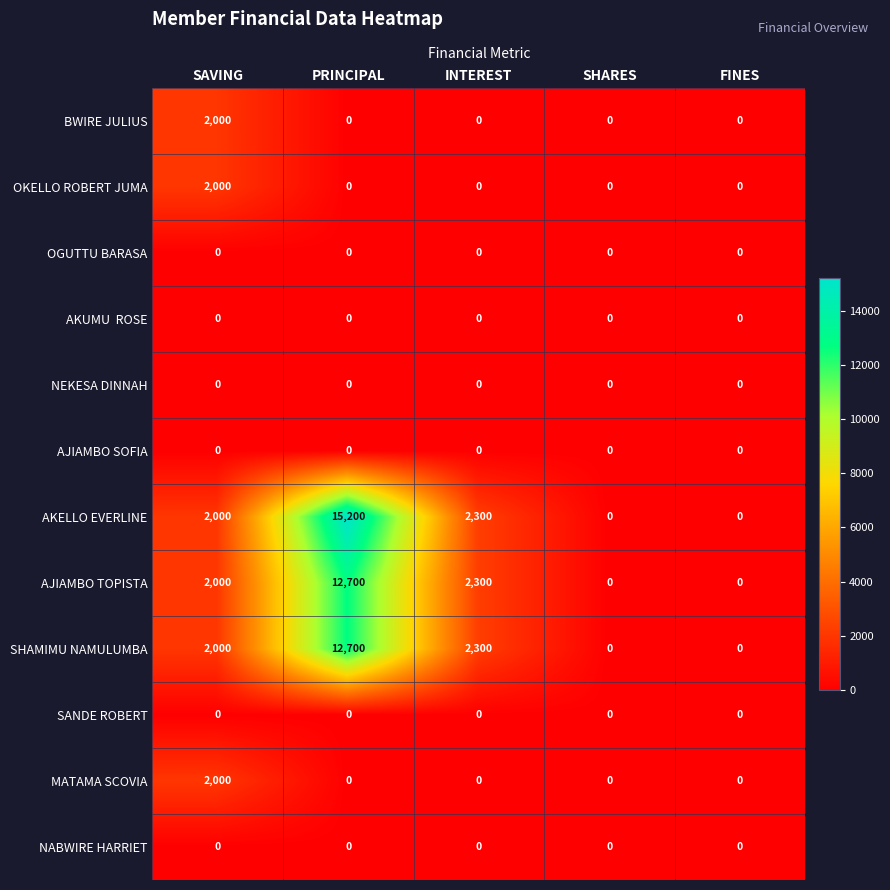

How many values in the OKELLO ROBERT JUMA series exceed 0?

1